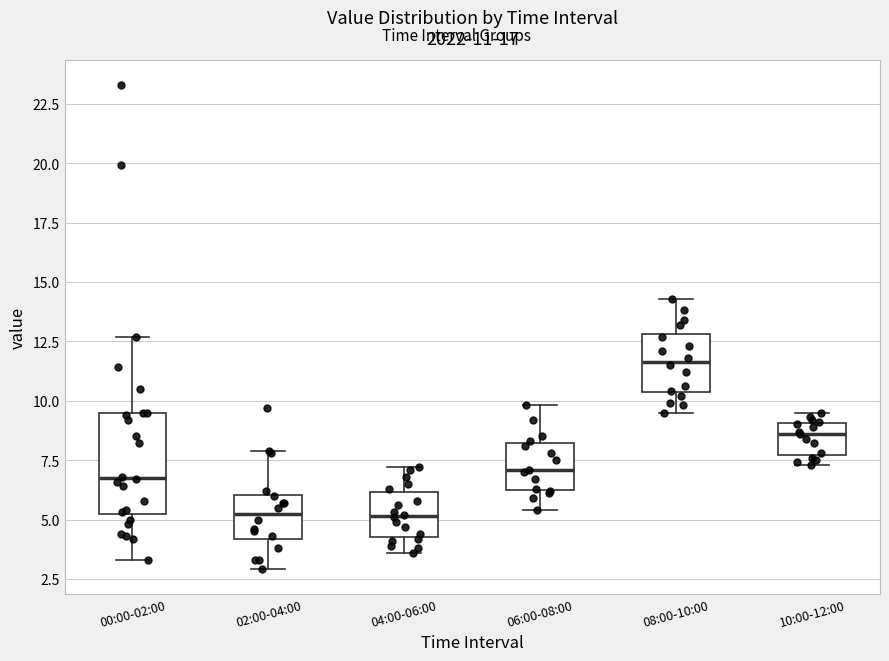

Which box is the tallest, from its lower edge to its upper edge?

00:00-02:00